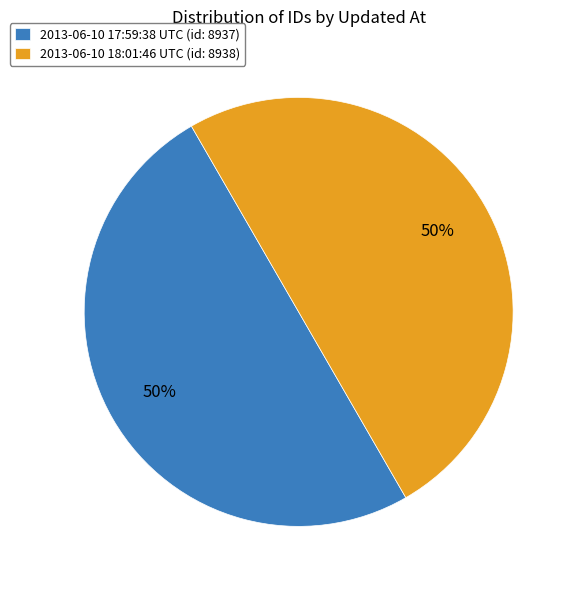

True or false: 2013-06-10 18:01:46 UTC accounts for 60% of the total.

False